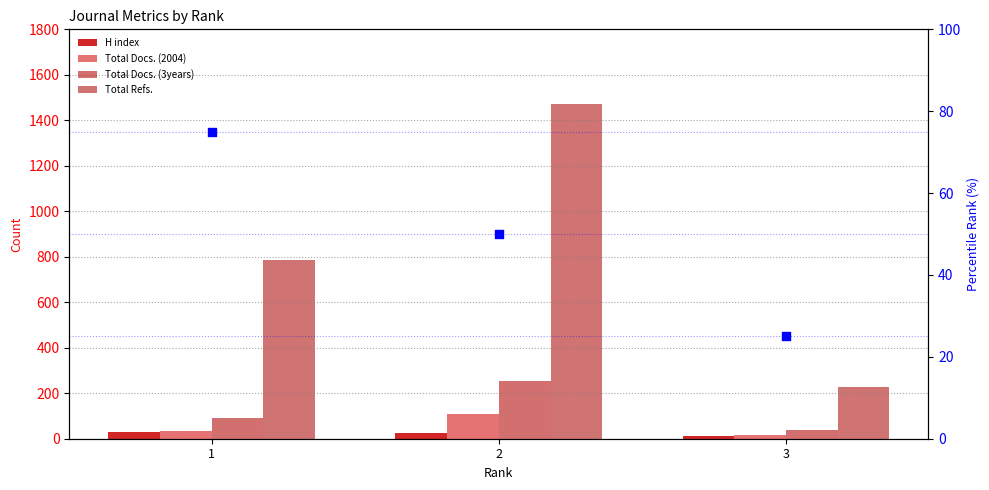

Which series reaches the maximum Y coordinate?

Total Refs.